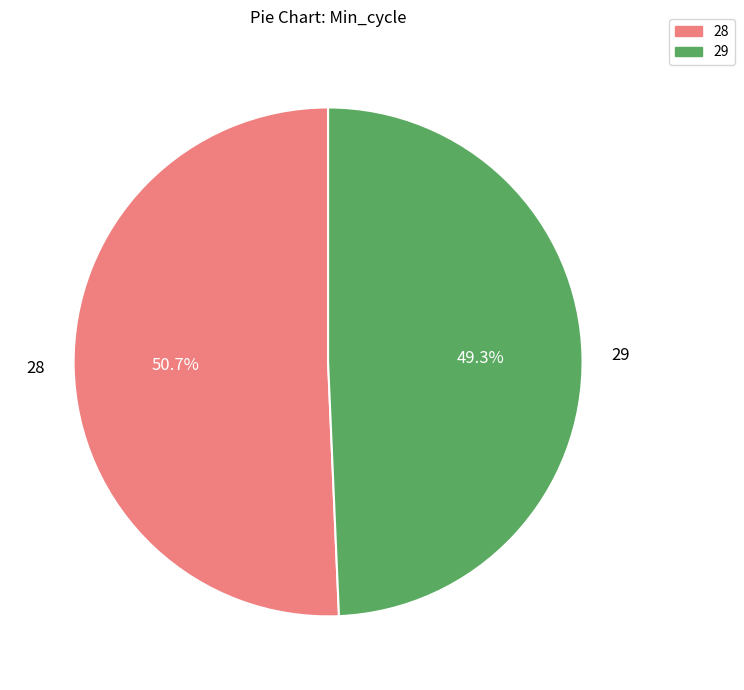

Rank the categories by value from lowest to highest.

29, 28